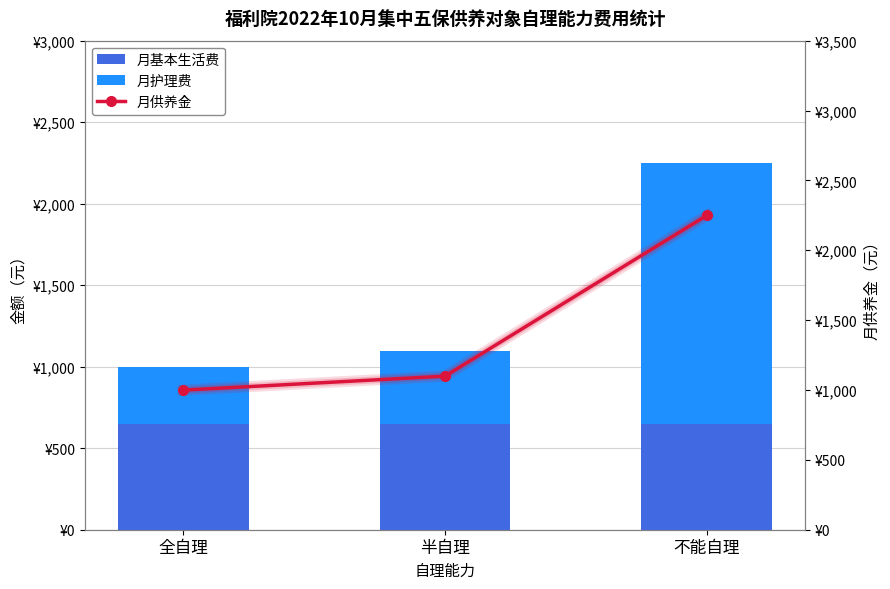

What are all the series names shown in the legend?

月基本生活费, 月护理费, 月供养金